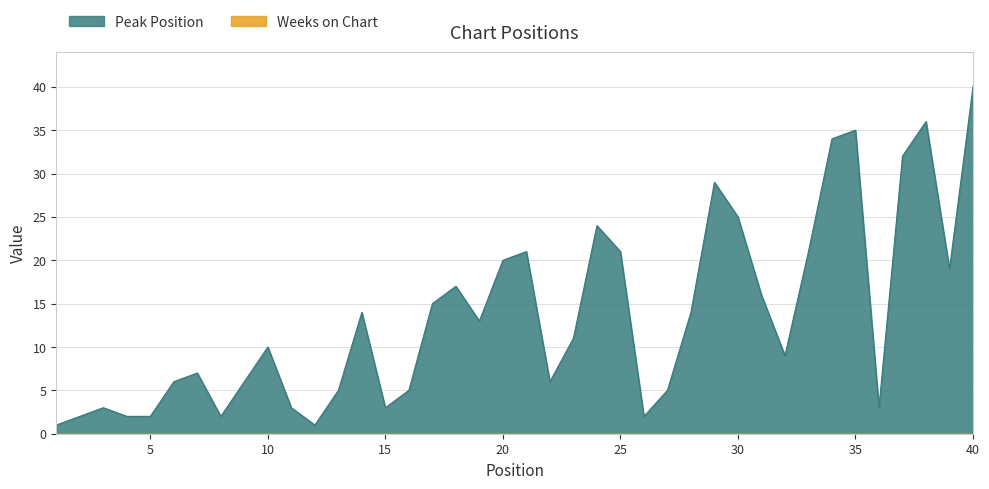

How many points are higher than both their immediate neighbors (excluding endpoints)?

10